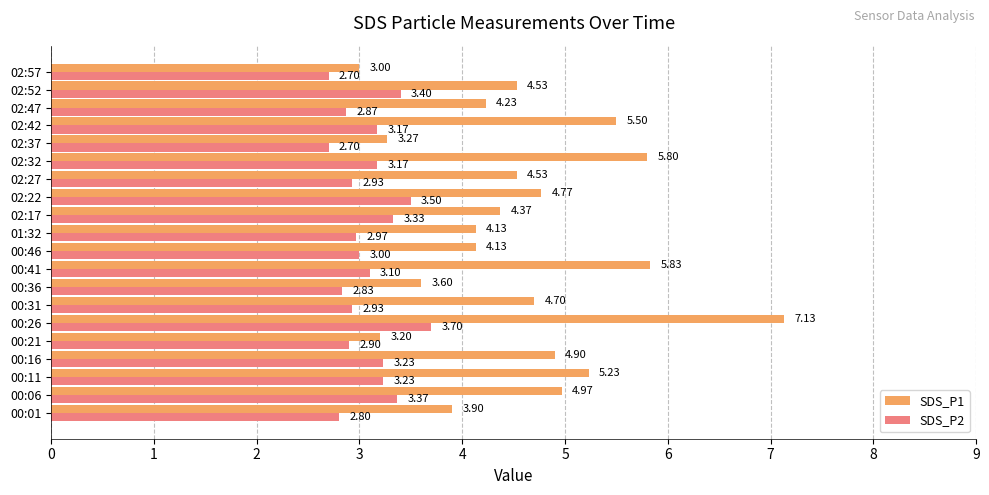

At which category is the sum across all series the highest?

00:26